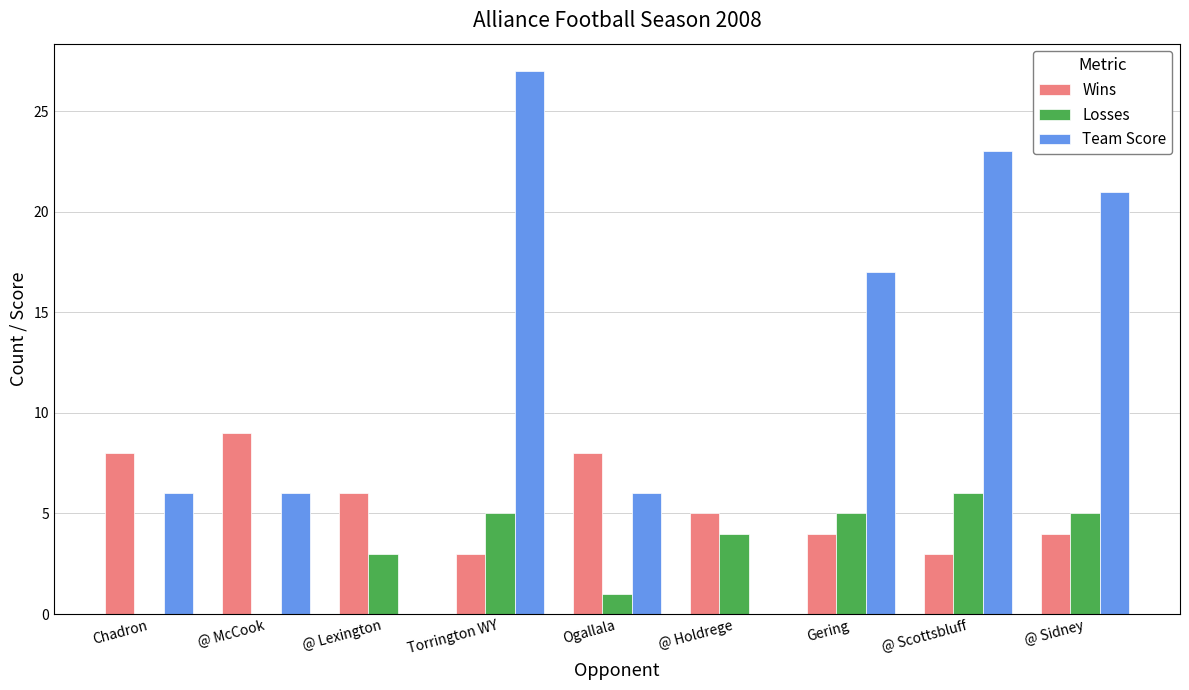

Reading right to left, transcribe all the data shown in this chart.

Wins: @ Sidney=4	@ Scottsbluff=3	Gering=4	@ Holdrege=5	Ogallala=8	Torrington WY=3	@ Lexington=6	@ McCook=9	Chadron=8
Losses: @ Sidney=5	@ Scottsbluff=6	Gering=5	@ Holdrege=4	Ogallala=1	Torrington WY=5	@ Lexington=3	@ McCook=0	Chadron=0
Team Score: @ Sidney=21	@ Scottsbluff=23	Gering=17	@ Holdrege=0	Ogallala=6	Torrington WY=27	@ Lexington=0	@ McCook=6	Chadron=6